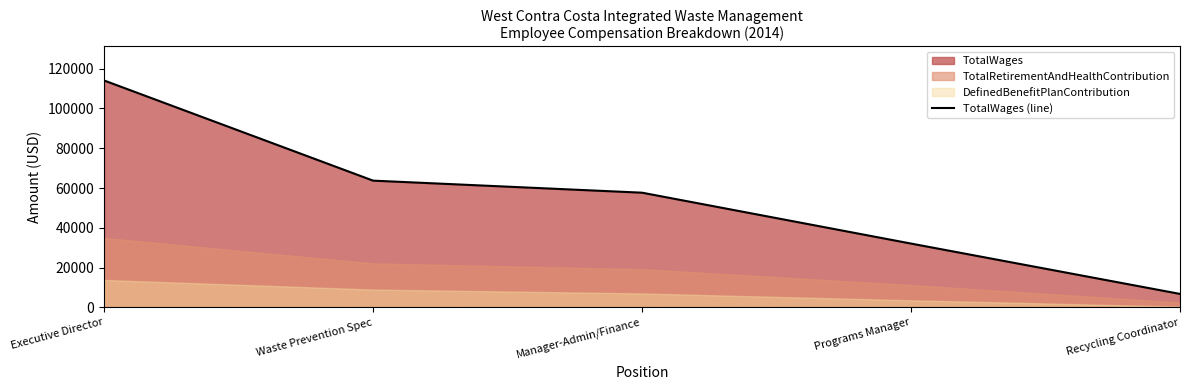

Reading left to right, what are all the values shown in this chart?

114072	63727	57669	32094	6786